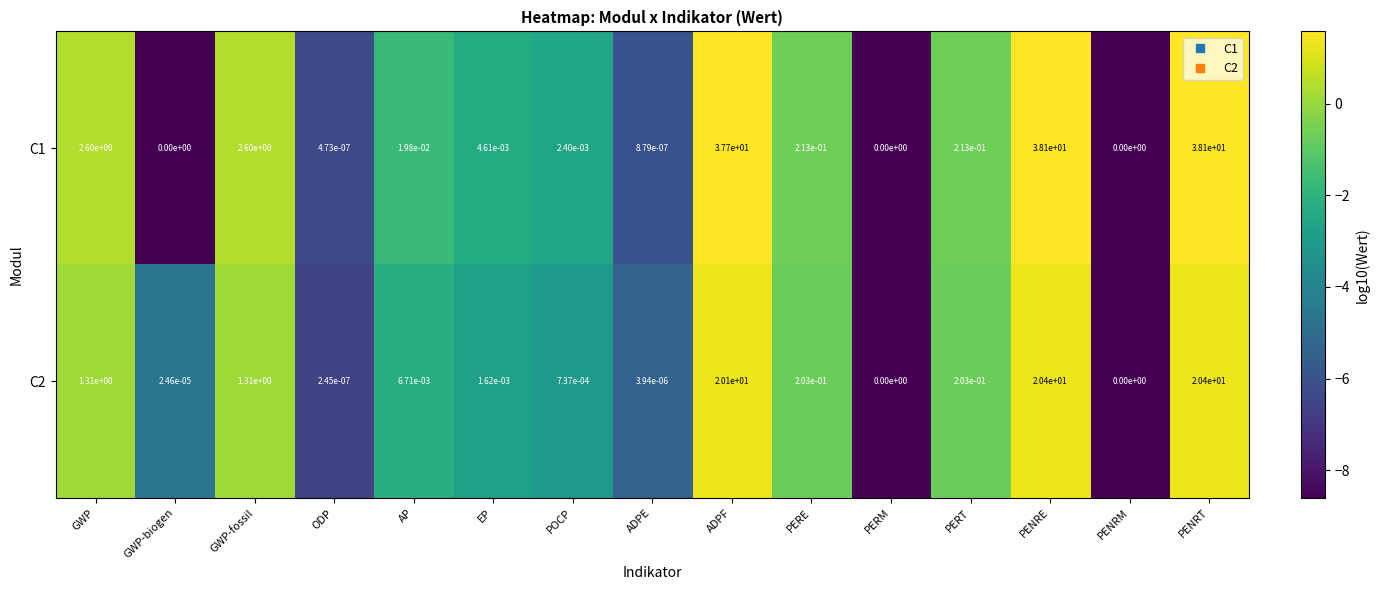

The C2 series shows 0.1 at PERE. True or false?

False